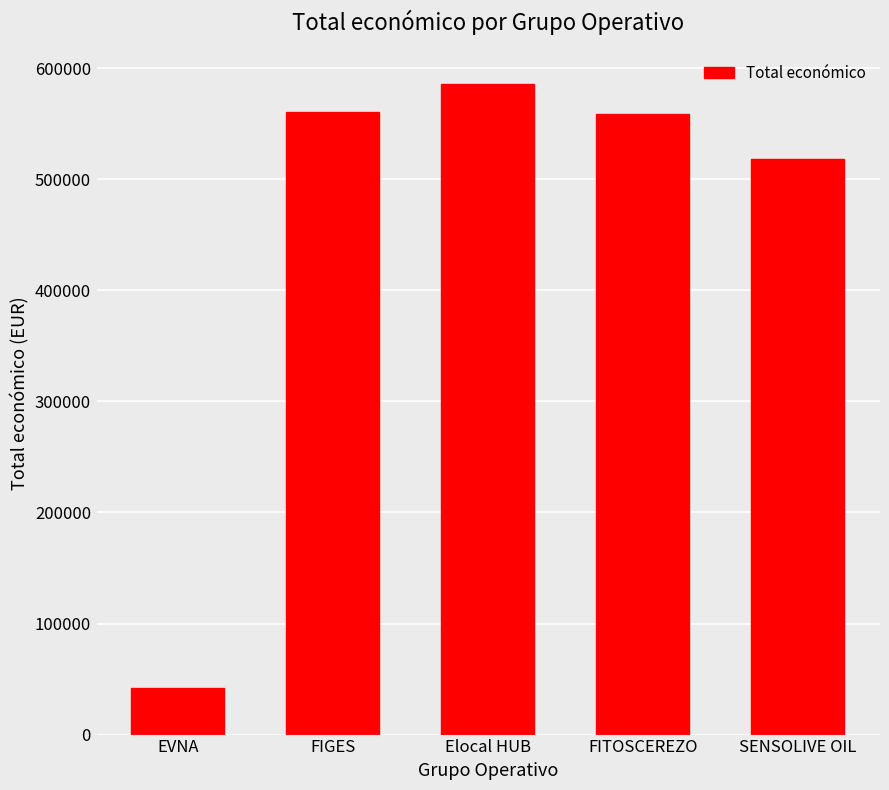

True or false: the data shows 559047 at FITOSCEREZO.

True